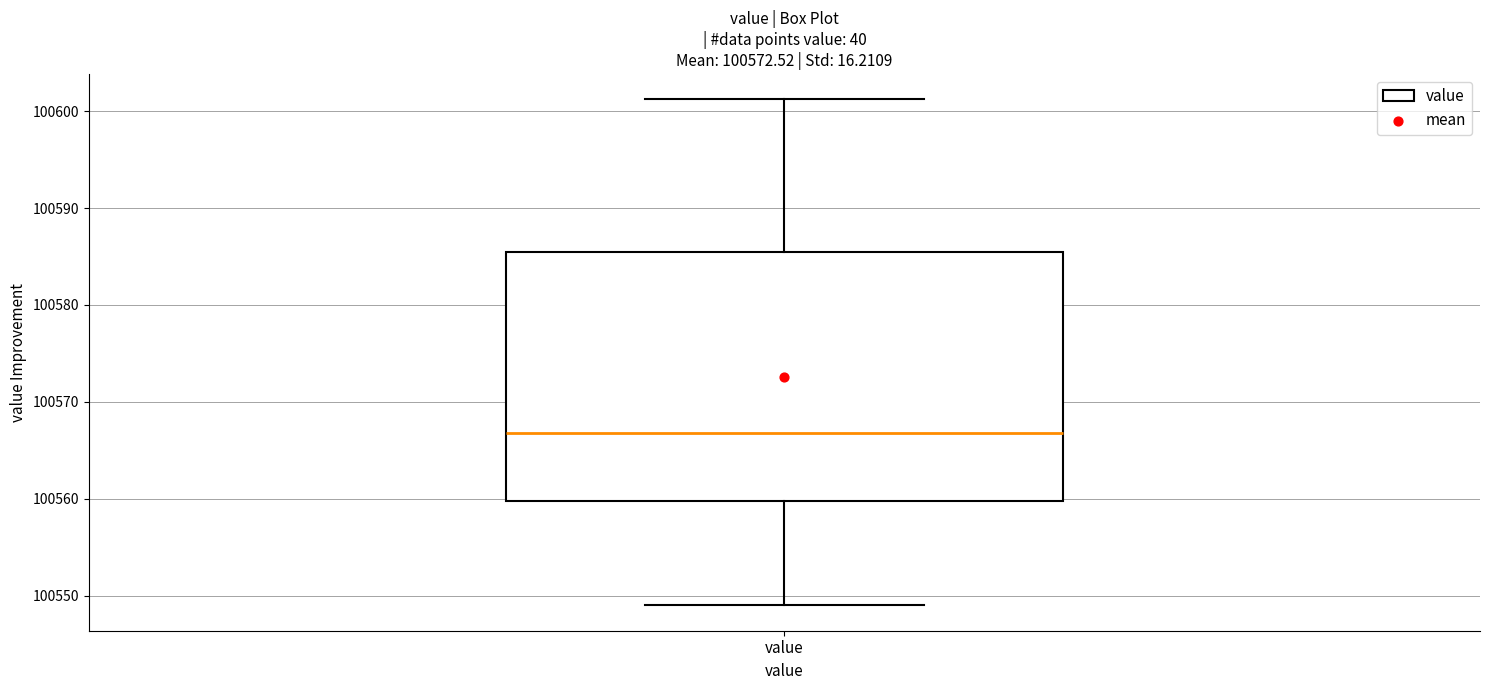

Read this box plot against the y-axis: the position of the median line, the range covered by the box, and the ends of both whiskers. The values are not printed on the chart, so give them approximately, as read against the axis.

median 100567, box 100560 to 100585, whiskers 100549 to 100601